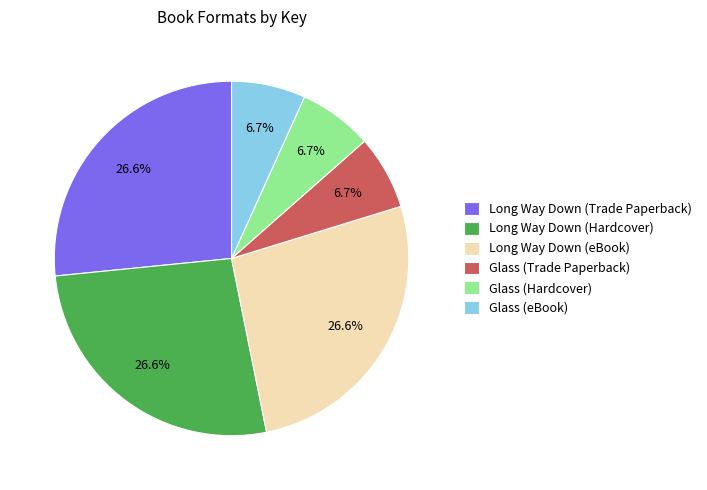

Is there any slice that represents more than half of the pie?

No